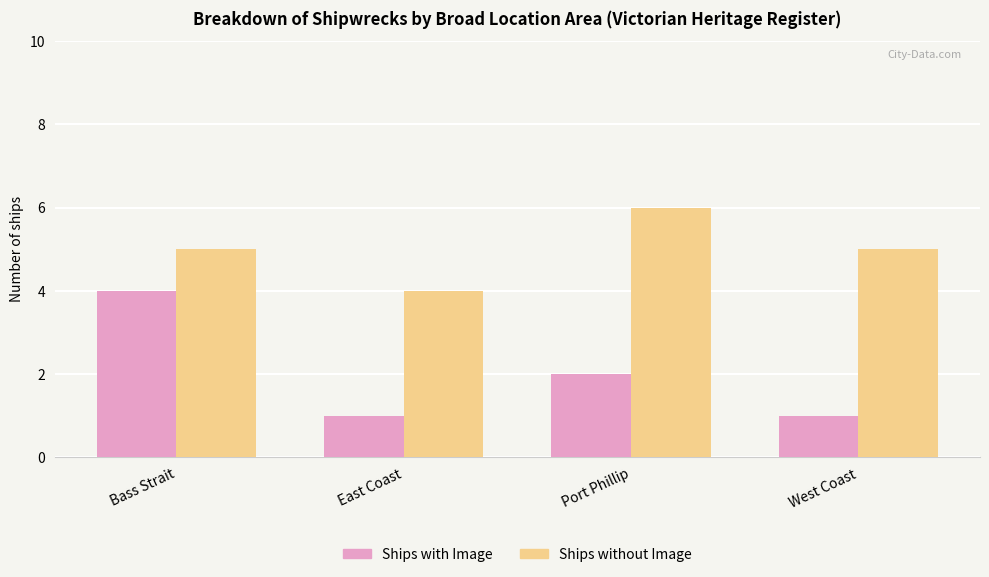

How many bars are there in total?

8